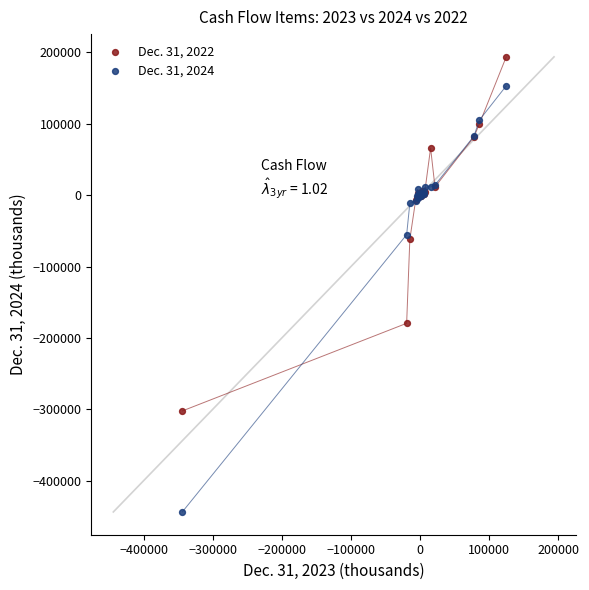

Which series reaches the minimum Y coordinate?

Dec. 31, 2024